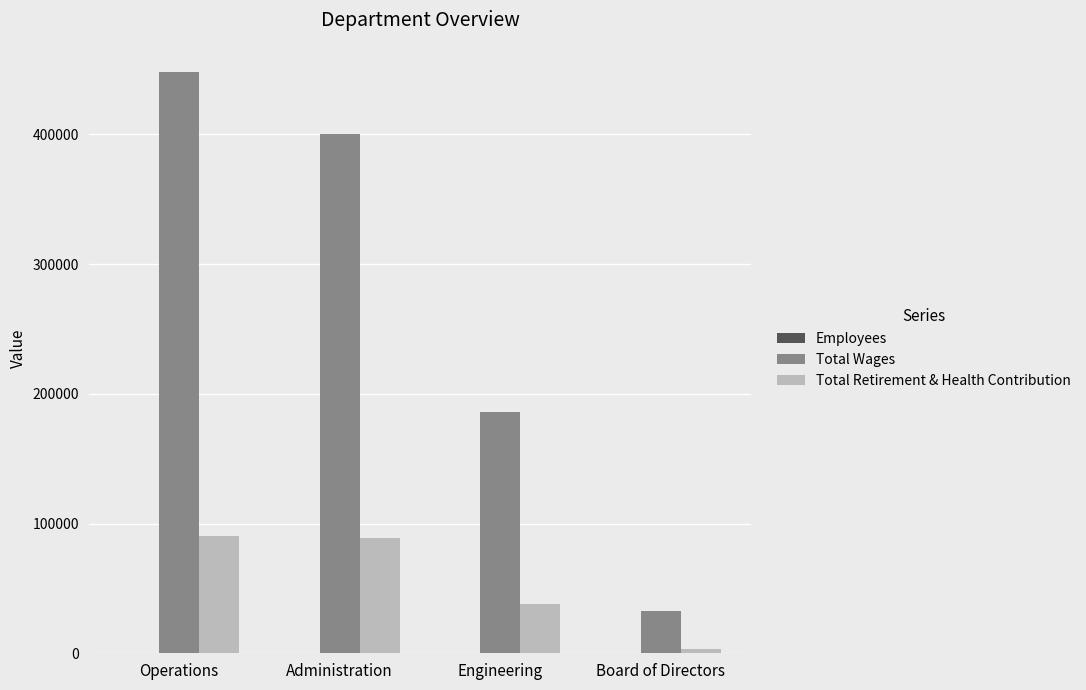

At which category is the sum across all series the highest?

Operations